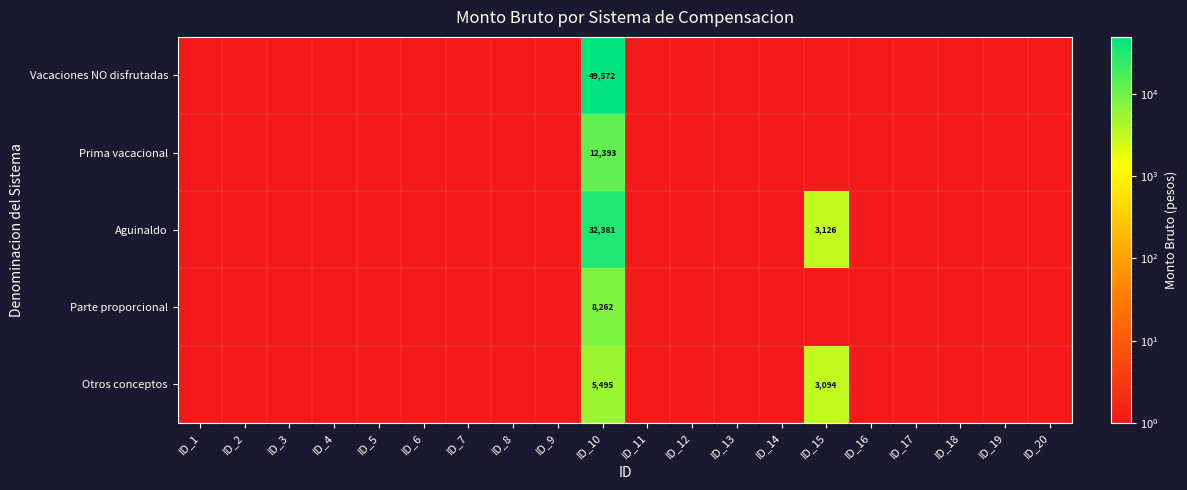

The Otros conceptos series shows 5495.0 at ID_10. True or false?

True